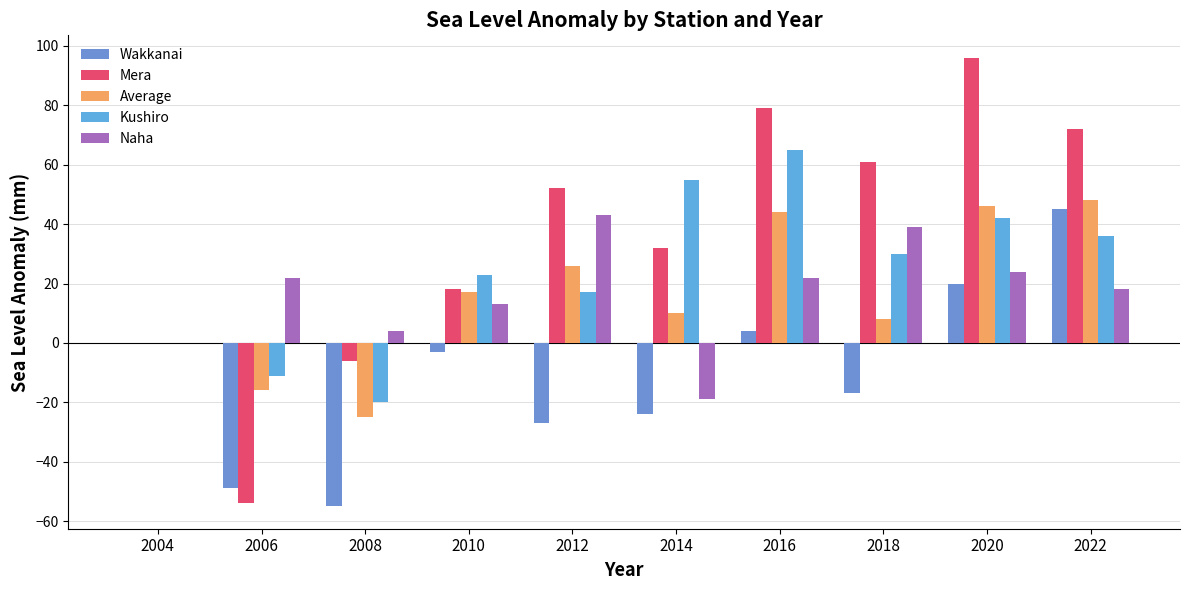

Is the value of Kushiro at 2010 greater than the value of Wakkanai at 2012?

Yes